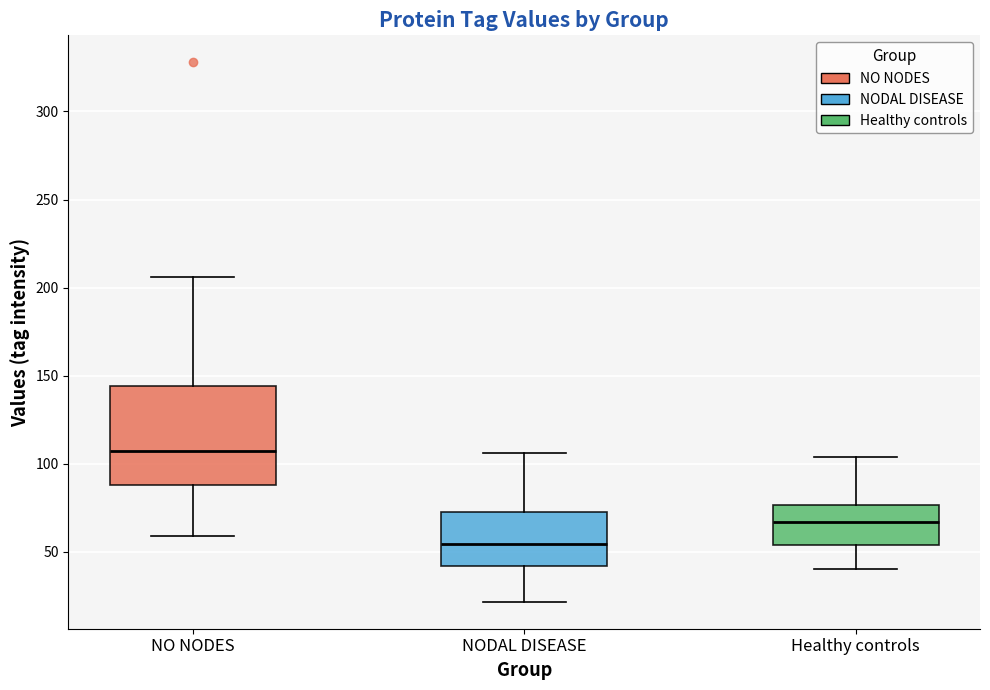

Which box is the tallest, from its lower edge to its upper edge?

NO NODES